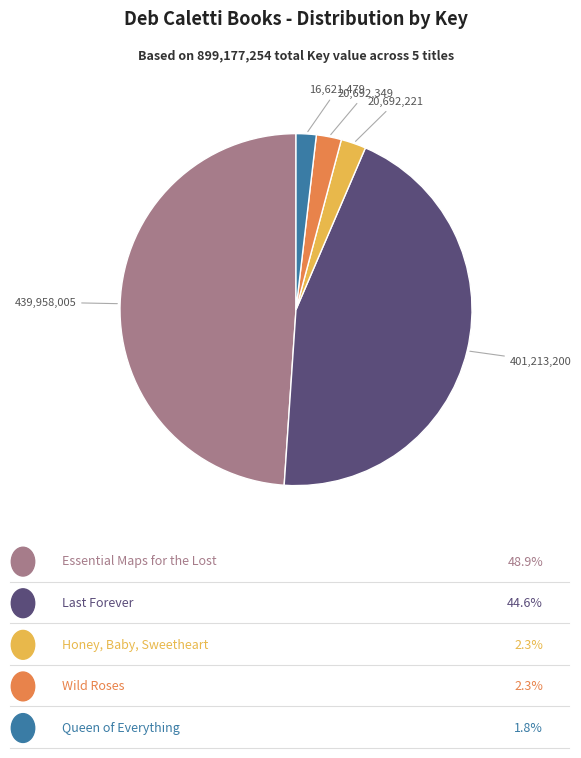

Is there any slice that represents more than half of the pie?

No